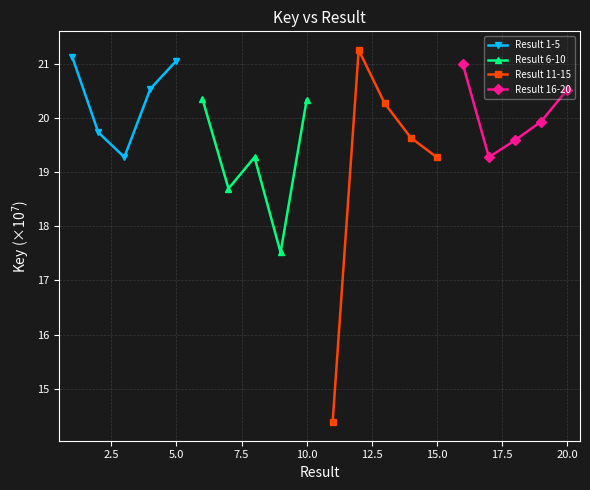

Count the number of data series in this chart.

4